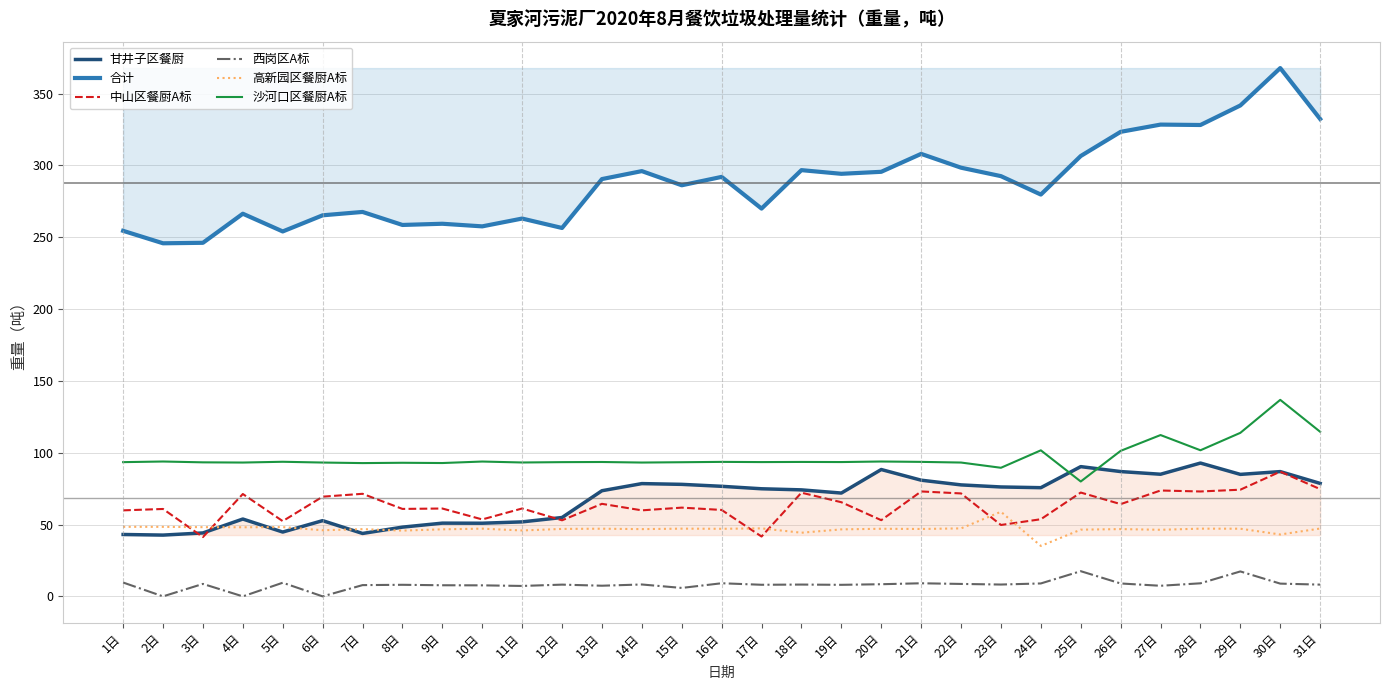

Which series ends up on top after the final intersection of 中山区餐厨A标 and 高新园区餐厨A标?

中山区餐厨A标